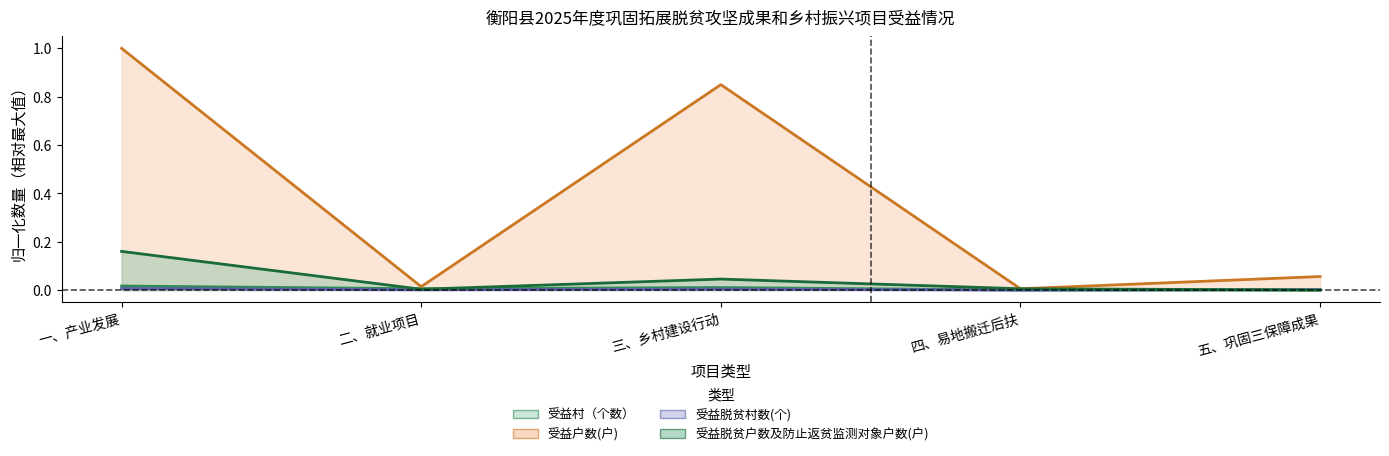

Does the chart display data point markers on the line(s)?

No